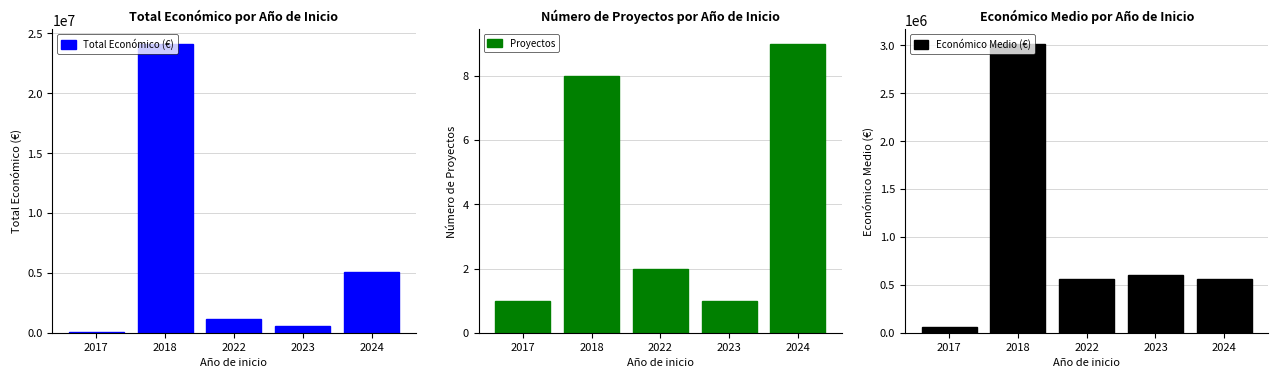

Which series has the largest total across all categories?

Total Económico (€)